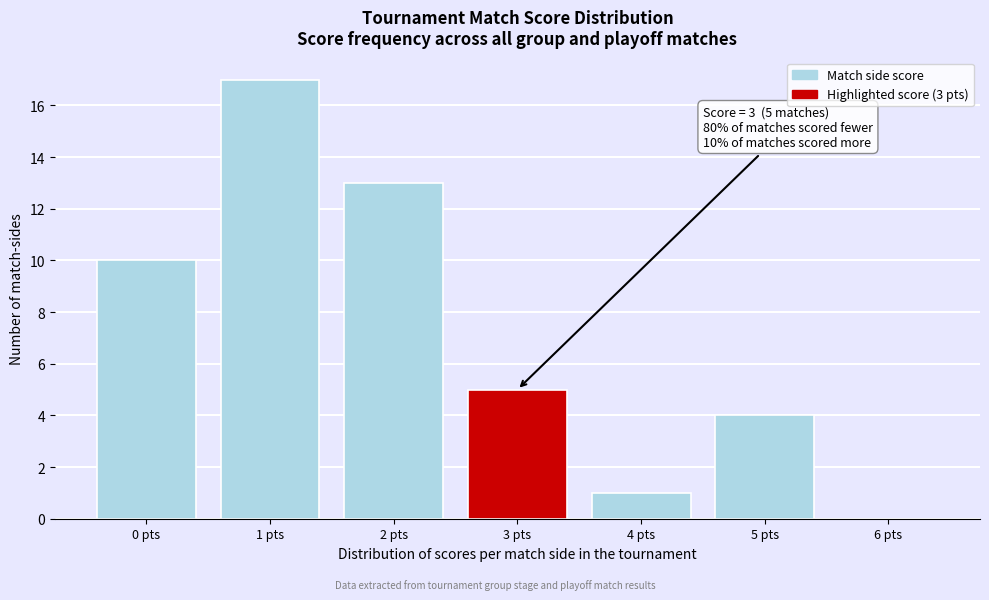

Reading right to left, transcribe all the data shown in this chart.

6 pts=0	5 pts=4	4 pts=1	3 pts=5	2 pts=13	1 pts=17	0 pts=10